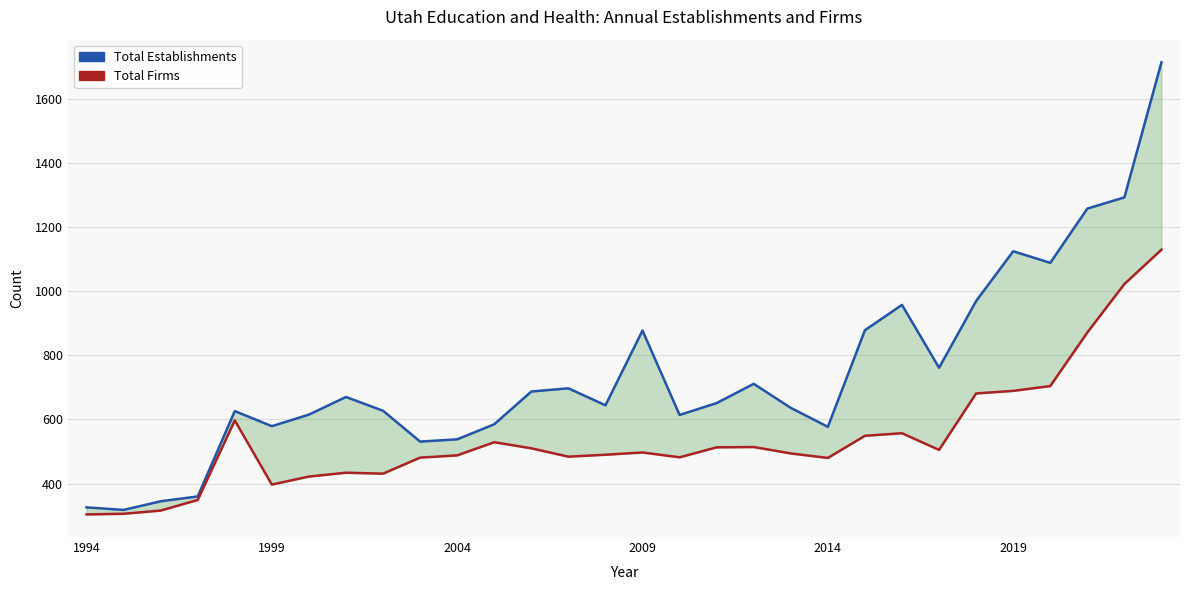

At which category is the sum across all series the highest?

29